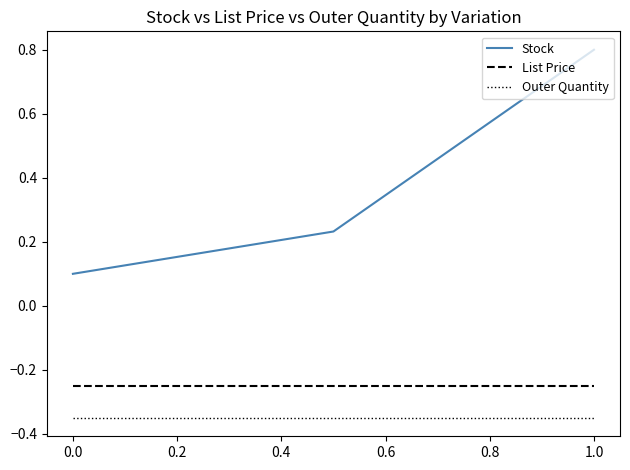

Does the chart display data point markers on the line(s)?

No